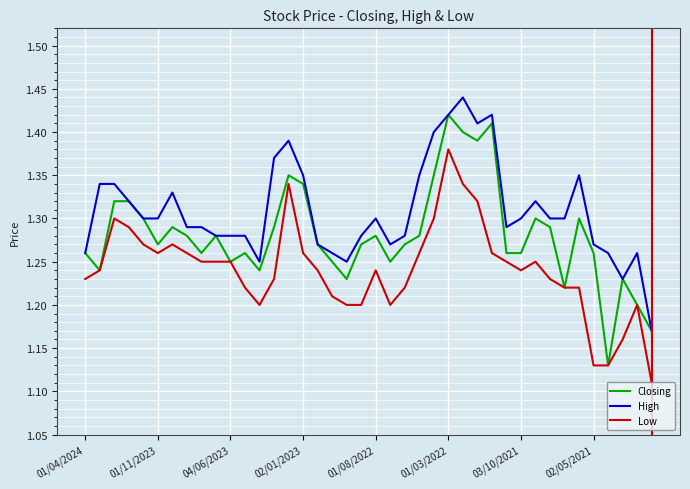

True or false: Low and High cross at least once.

False